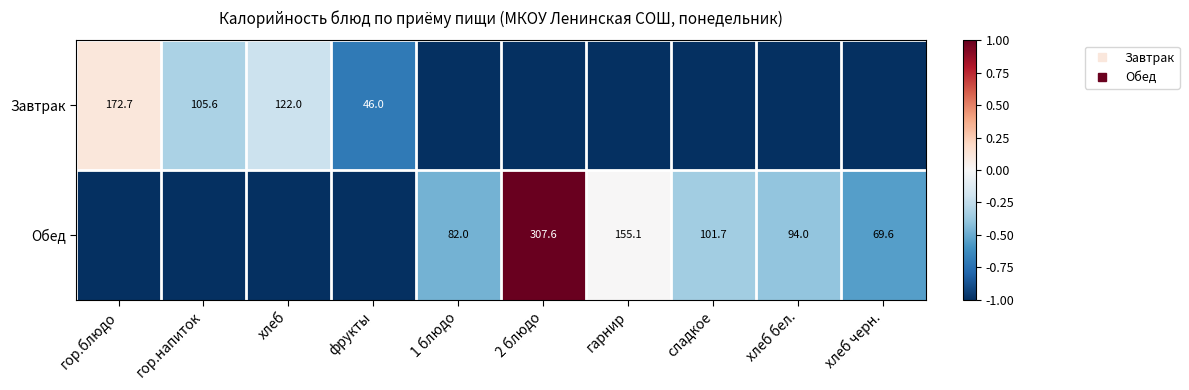

List the labels in order of Завтрак value, smallest first.

1 блюдо, 2 блюдо, гарнир, сладкое, хлеб бел., хлеб черн., фрукты, гор.напиток, хлеб, гор.блюдо